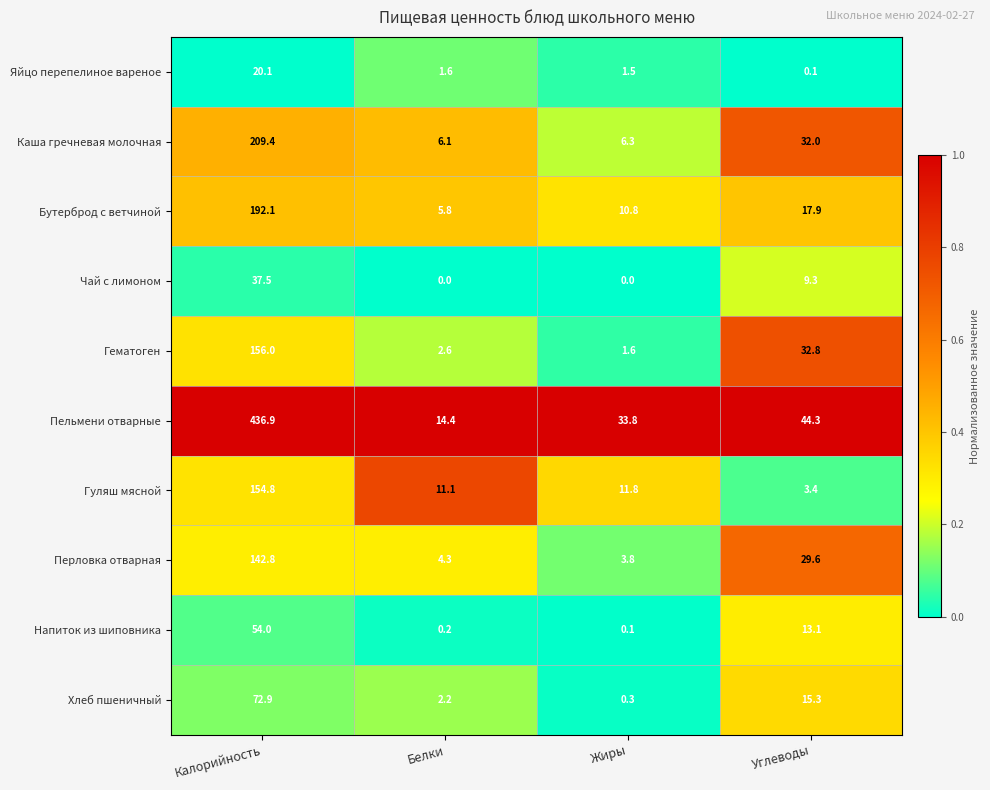

Is it true that Гематоген equals 1.6 at Жиры?

True